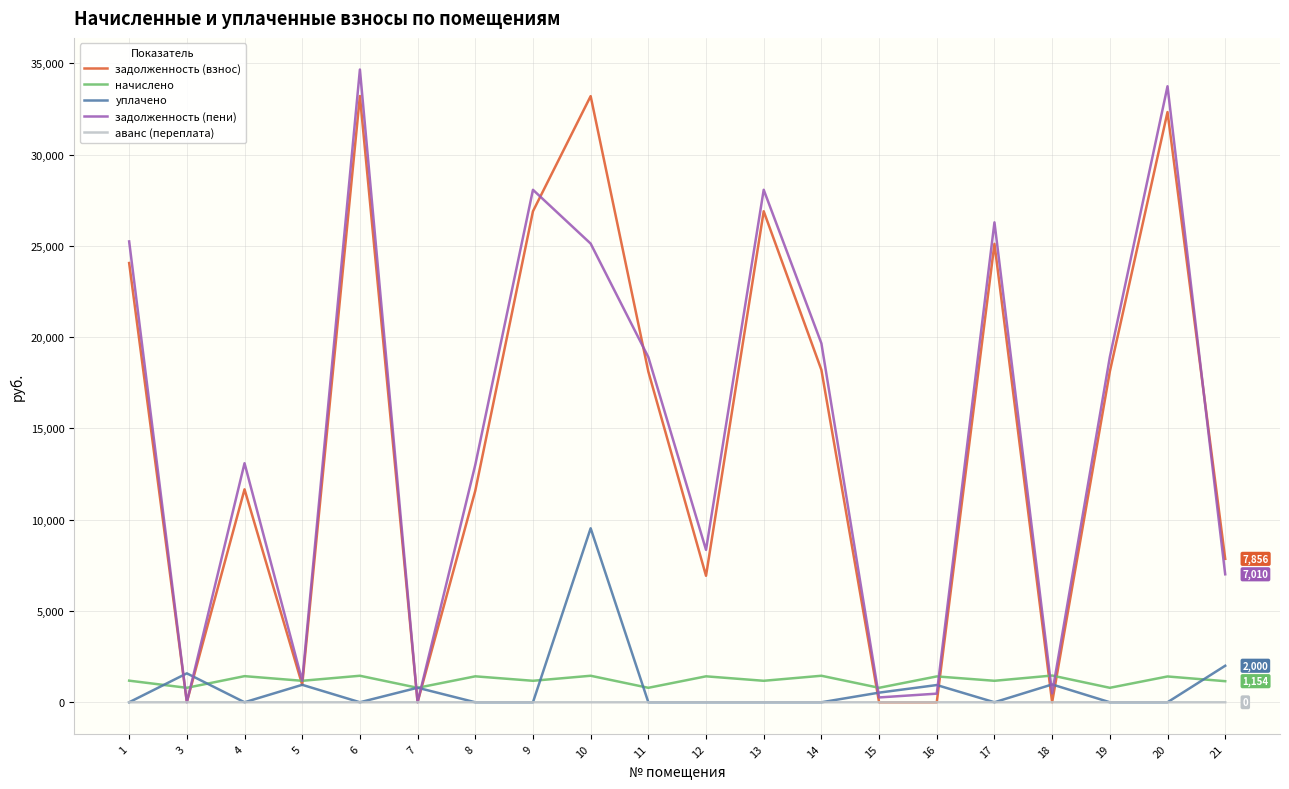

Does the chart display data point markers on the line(s)?

No